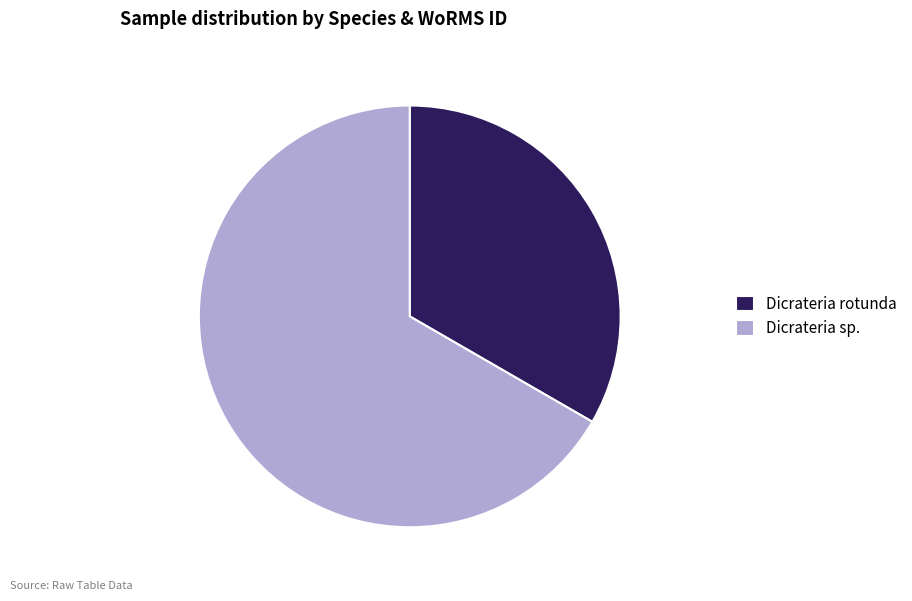

What is the largest slice in the pie chart?

Dicrateria sp.